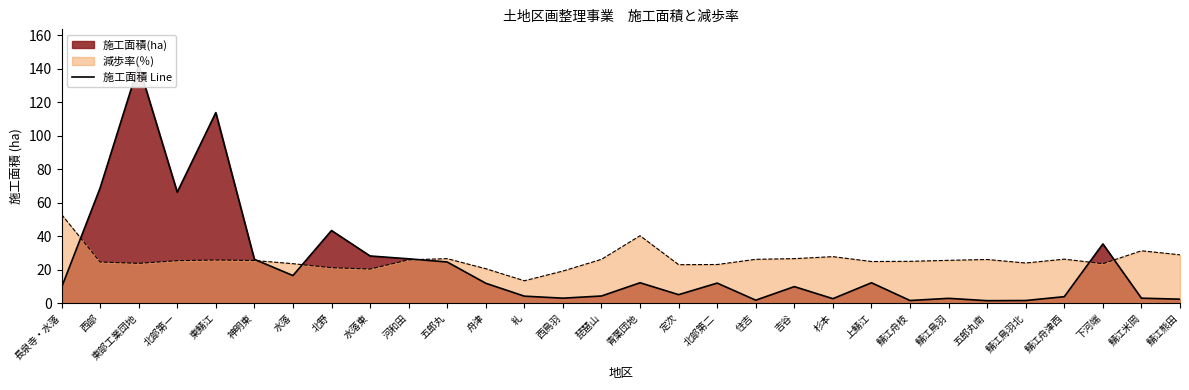

How many data points does each series have?

30